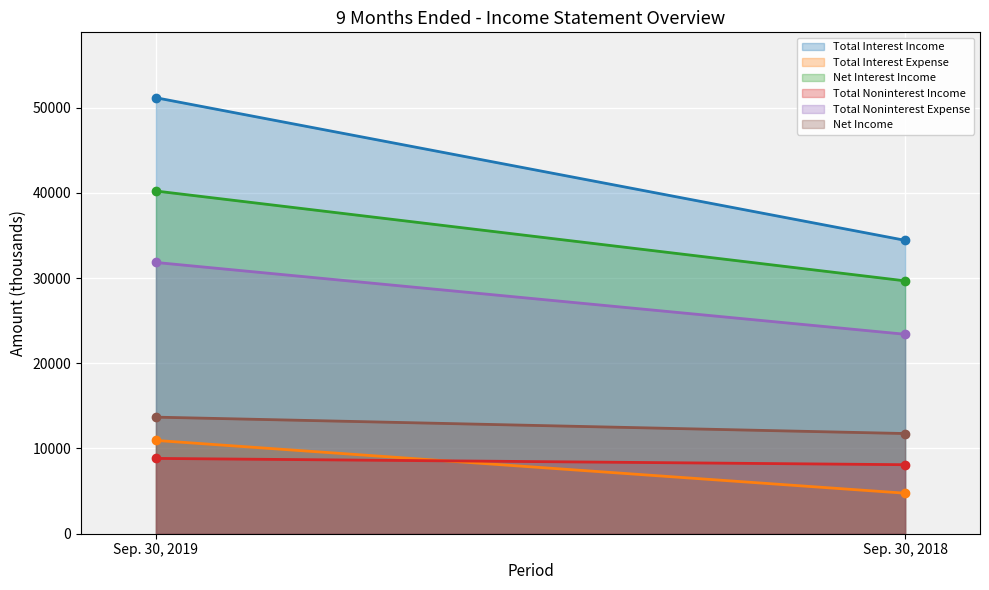

Reading left to right, extract all data points from this chart.

Total Interest Income: Sep. 30, 2019=51157	Sep. 30, 2018=34426
Total Interest Expense: Sep. 30, 2019=10946	Sep. 30, 2018=4755
Net Interest Income: Sep. 30, 2019=40211	Sep. 30, 2018=29671
Total Noninterest Income: Sep. 30, 2019=8837	Sep. 30, 2018=8099
Total Noninterest Expense: Sep. 30, 2019=31829	Sep. 30, 2018=23404
Net Income: Sep. 30, 2019=13679	Sep. 30, 2018=11756